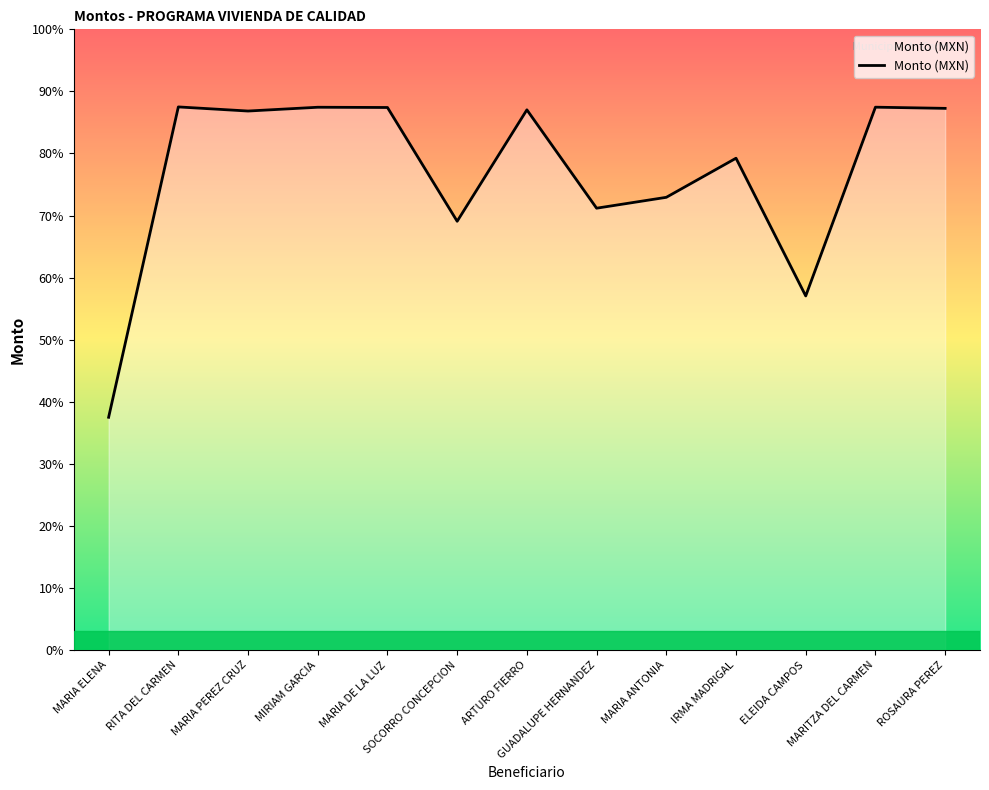

How many interior local valleys (lower than both neighbors) does the data have?

4